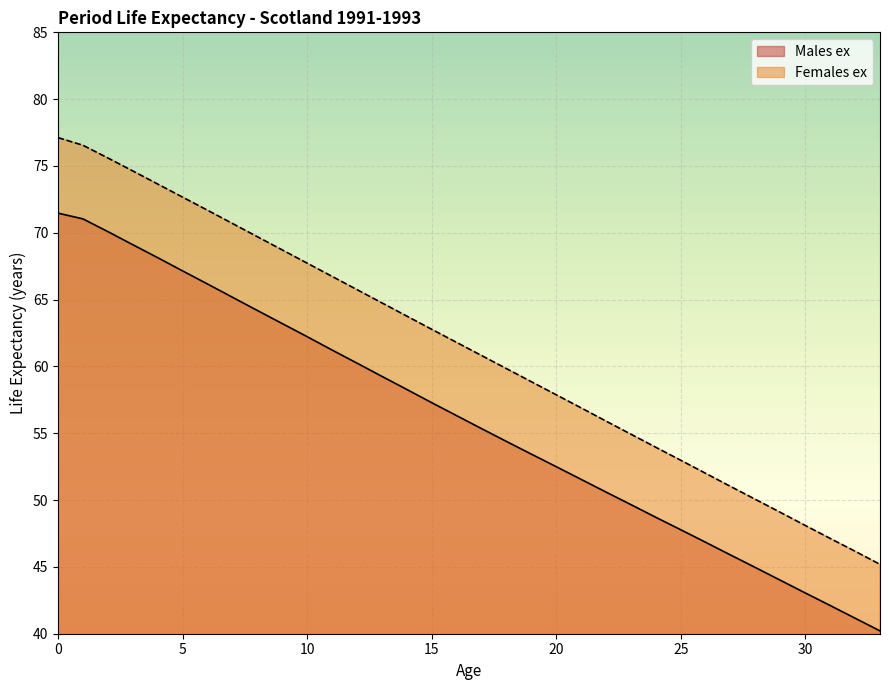

What is the value of the Males ex point at the 3rd from the left?

70.1